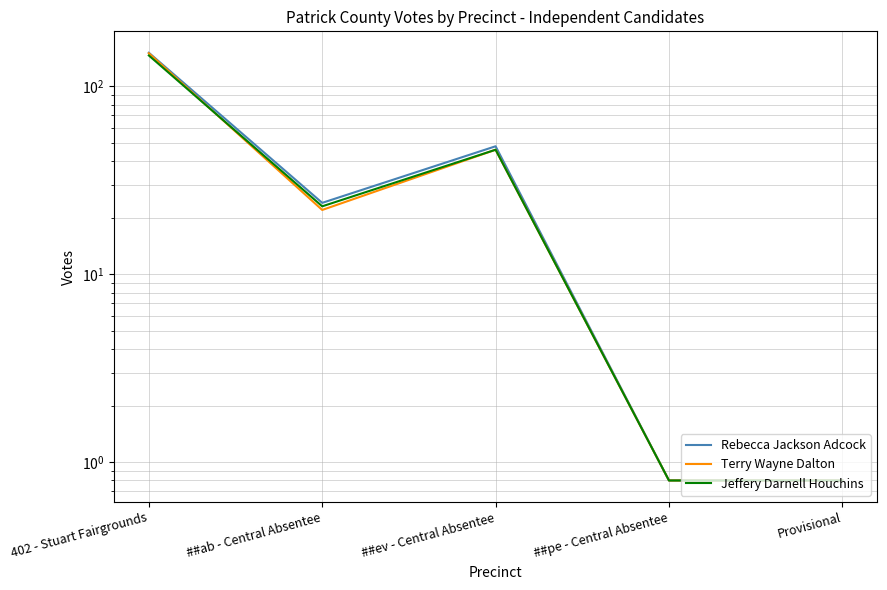

Where is the first local maximum for Rebecca Jackson Adcock?

##ev - Central Absentee